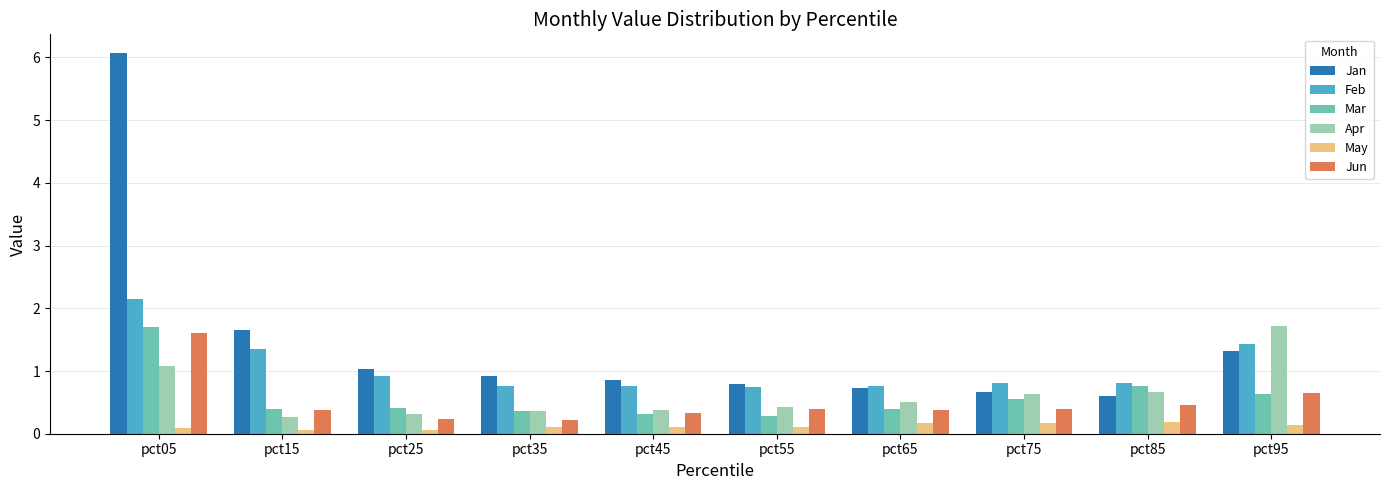

Which category has the highest value in the Jan series?

pct05